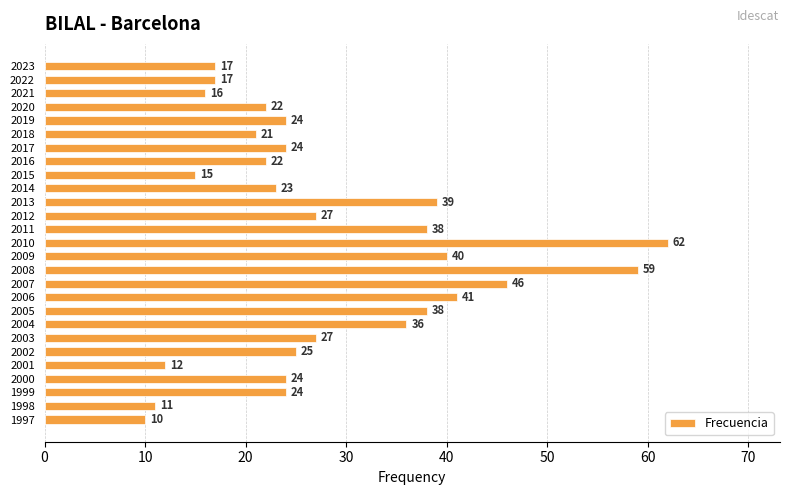

Reading bottom to top, list all the values displayed in this chart.

1997=10	1998=11	1999=24	2000=24	2001=12	2002=25	2003=27	2004=36	2005=38	2006=41	2007=46	2008=59	2009=40	2010=62	2011=38	2012=27	2013=39	2014=23	2015=15	2016=22	2017=24	2018=21	2019=24	2020=22	2021=16	2022=17	2023=17